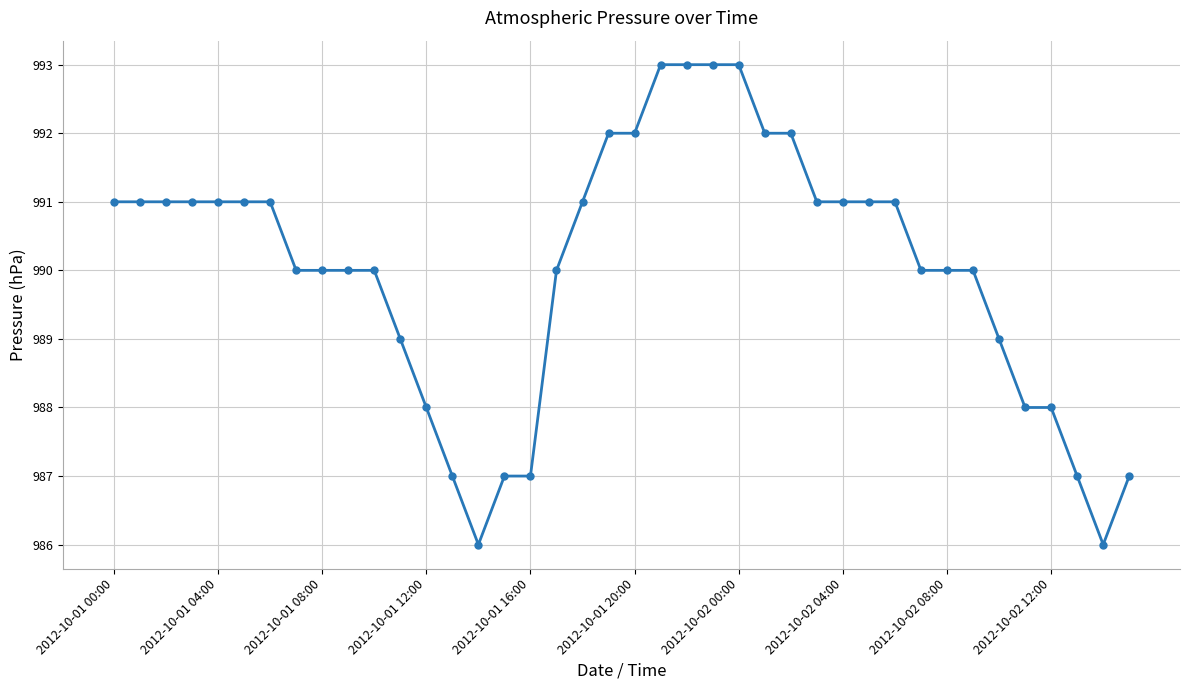

What is the maximum value shown in the chart?

993